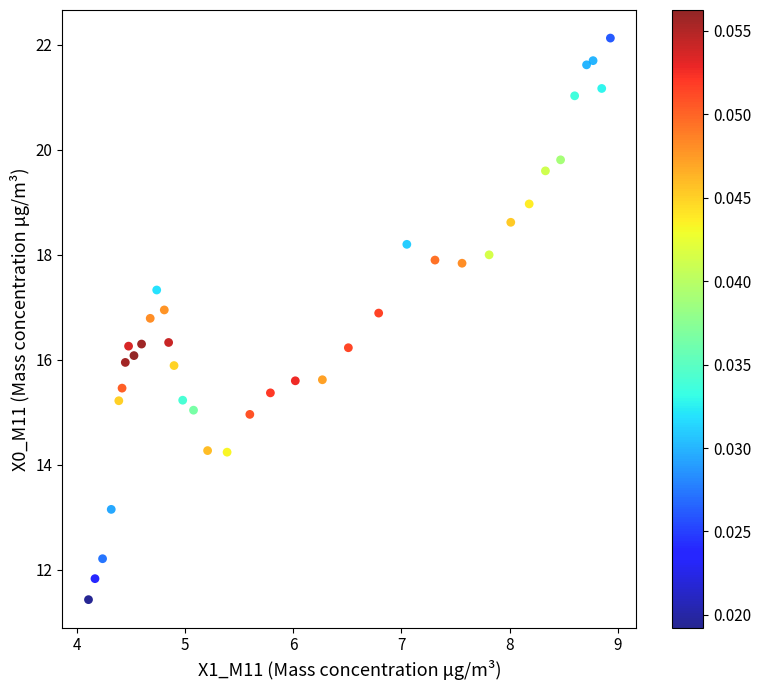

What is the range of Y values (max minus min)?

10.7